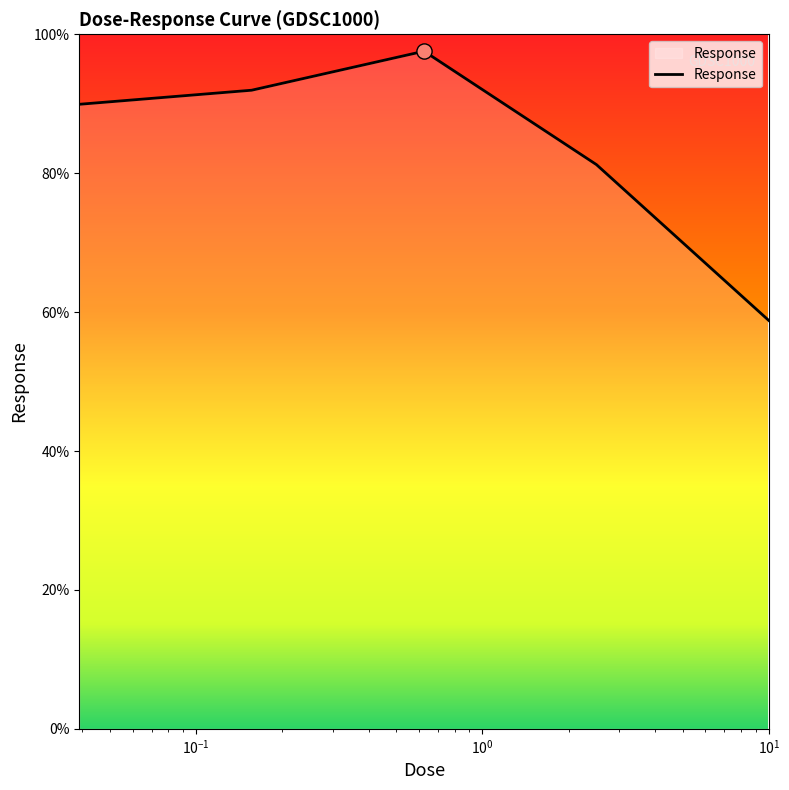

True or false: there are more than 2 points higher than both neighbors.

False